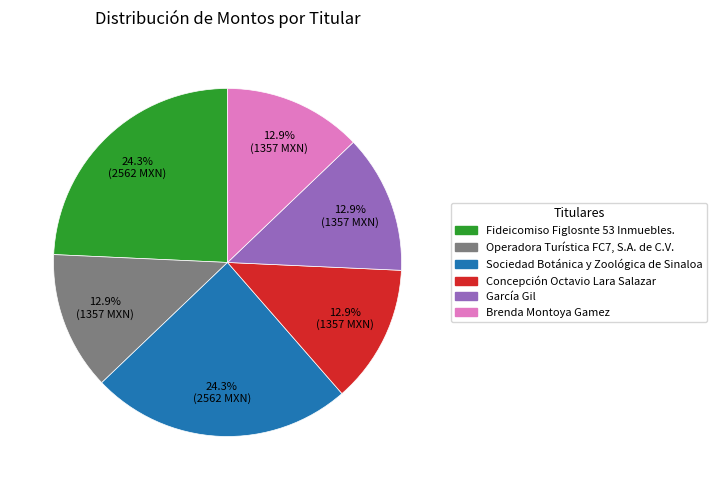

Do Fideicomiso Figlosnte 53 Inmuebles. and Brenda Montoya Gamez together represent more than half of the pie?

No